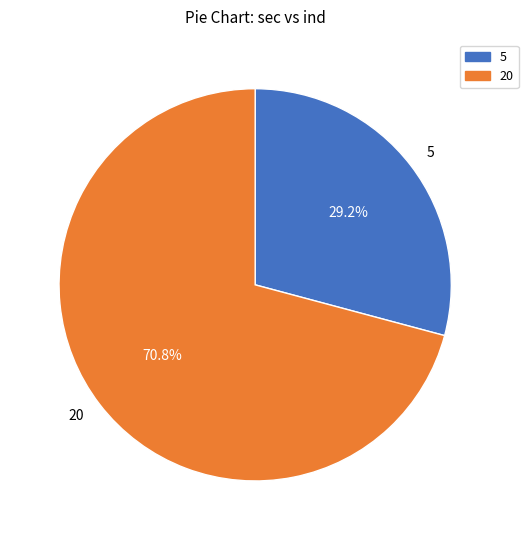

Between 20 and 5, which is larger?

20